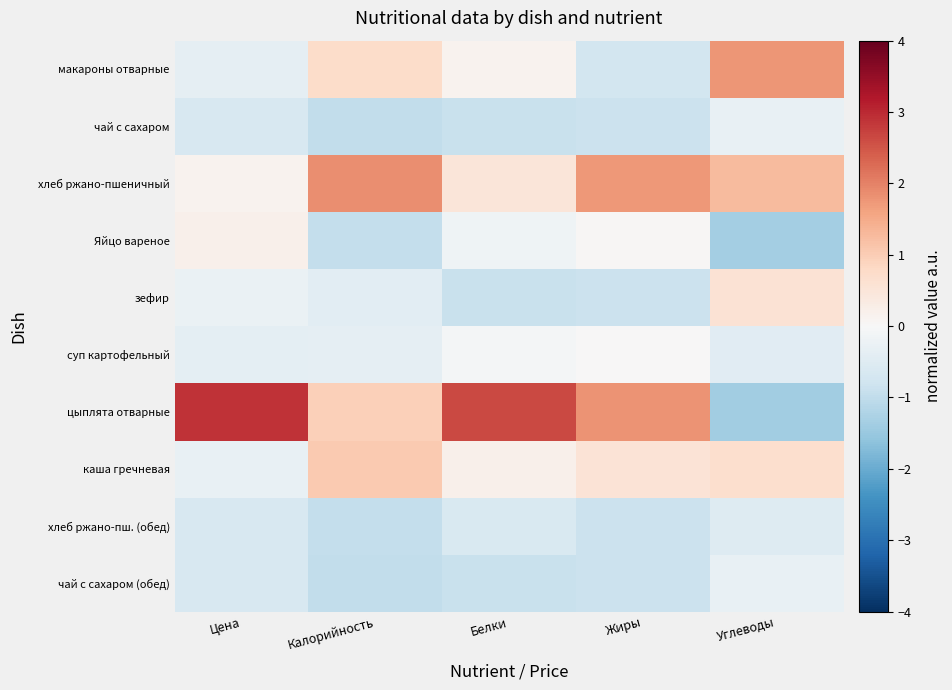

What is the difference between the highest and lowest values at Жиры?

2.7